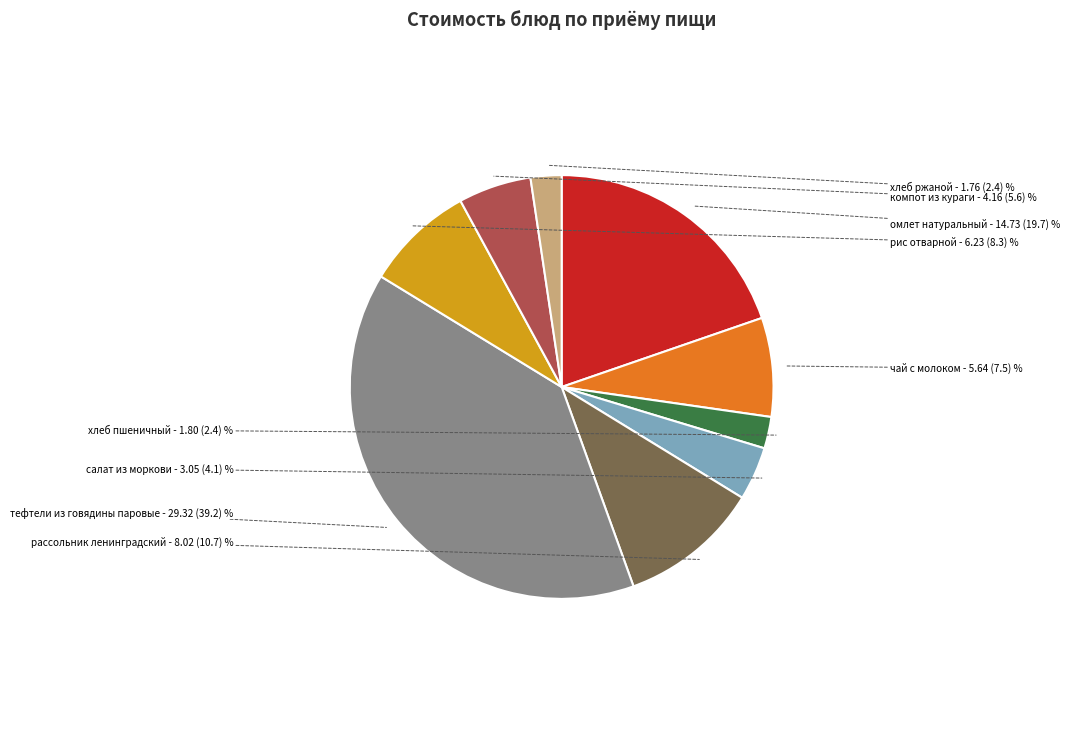

Is there any slice that represents more than half of the pie?

No